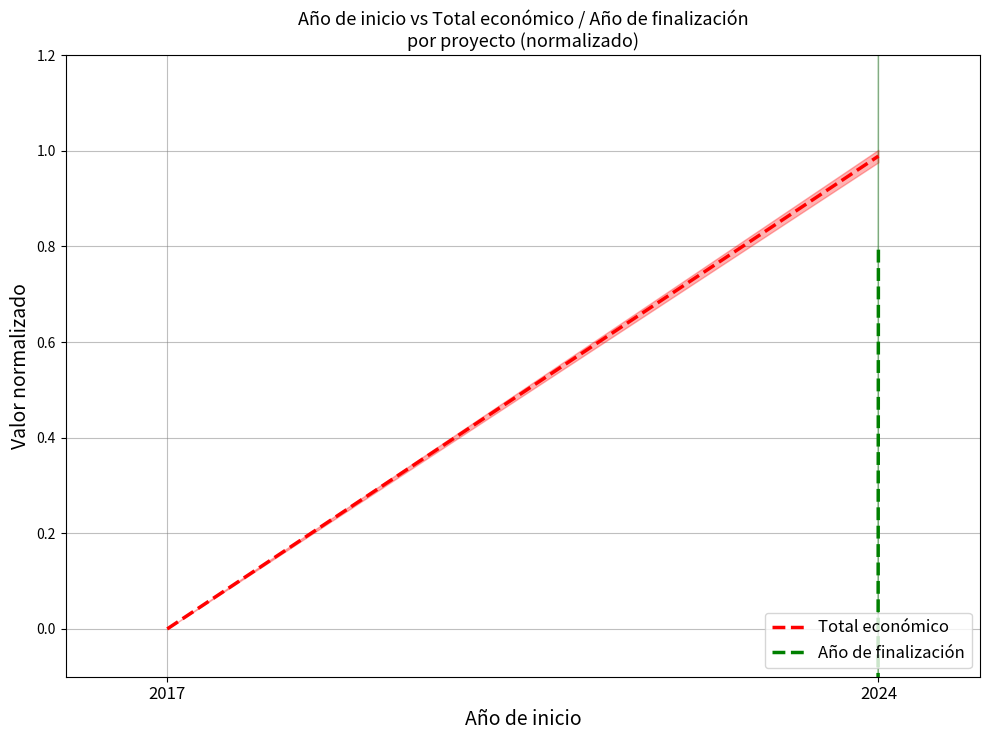

Reading left to right, extract all data points from this chart.

Total económico: 2017=0.0	2024=1.0
Año de finalización: 2017=-2026.0	2024=0.8